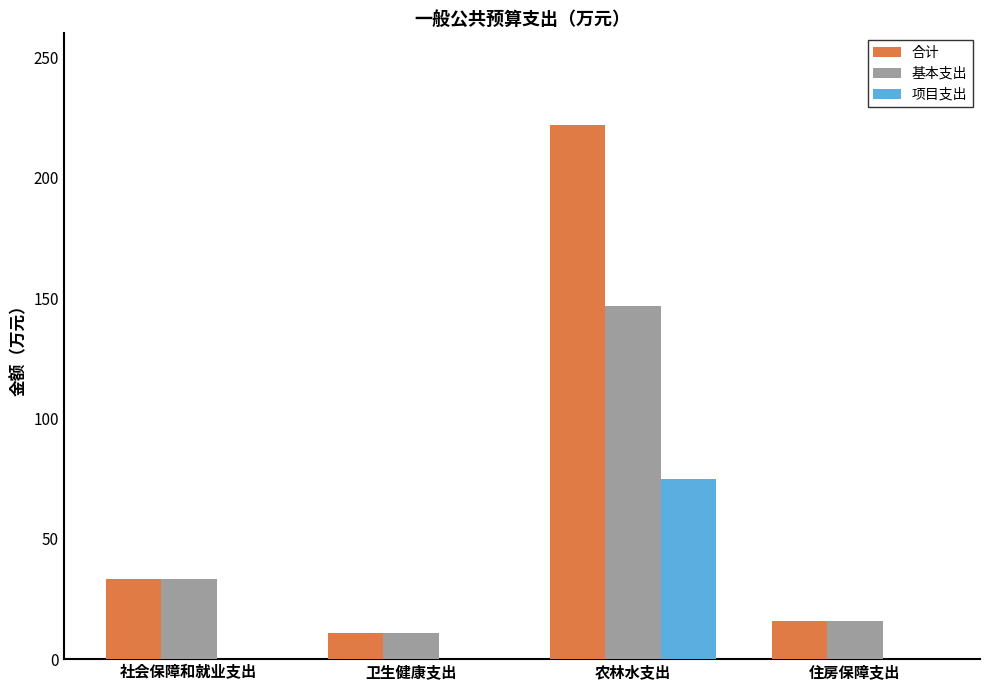

What is the sum of the 基本支出 values at 卫生健康支出 and 住房保障支出?

26.5